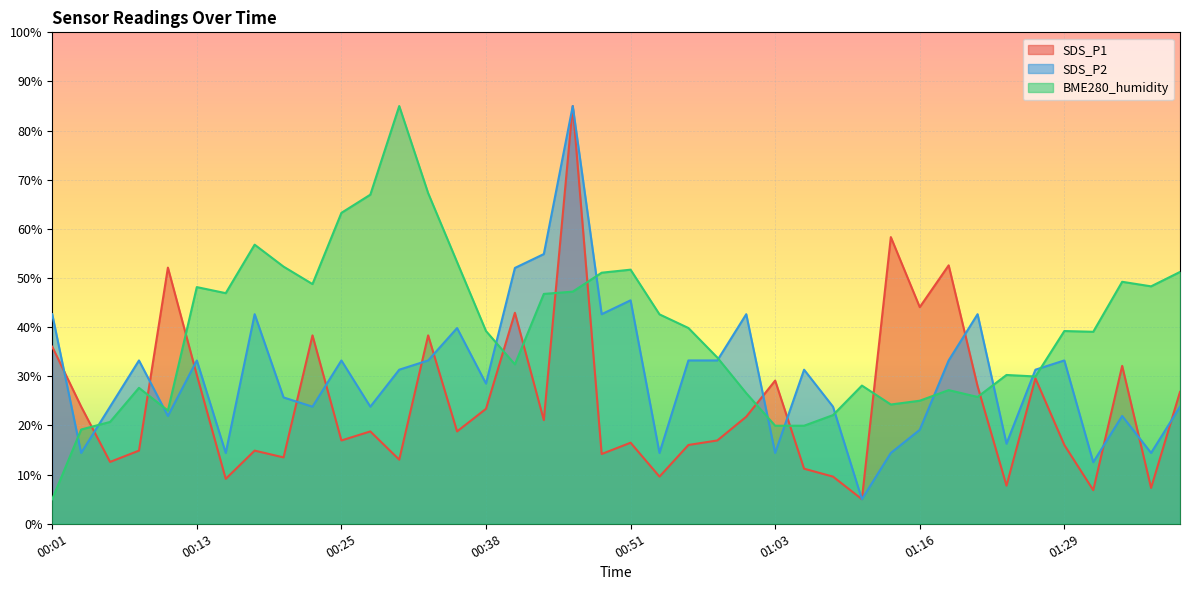

True or false: SDS_P1 has more than 0 interior local peaks.

True